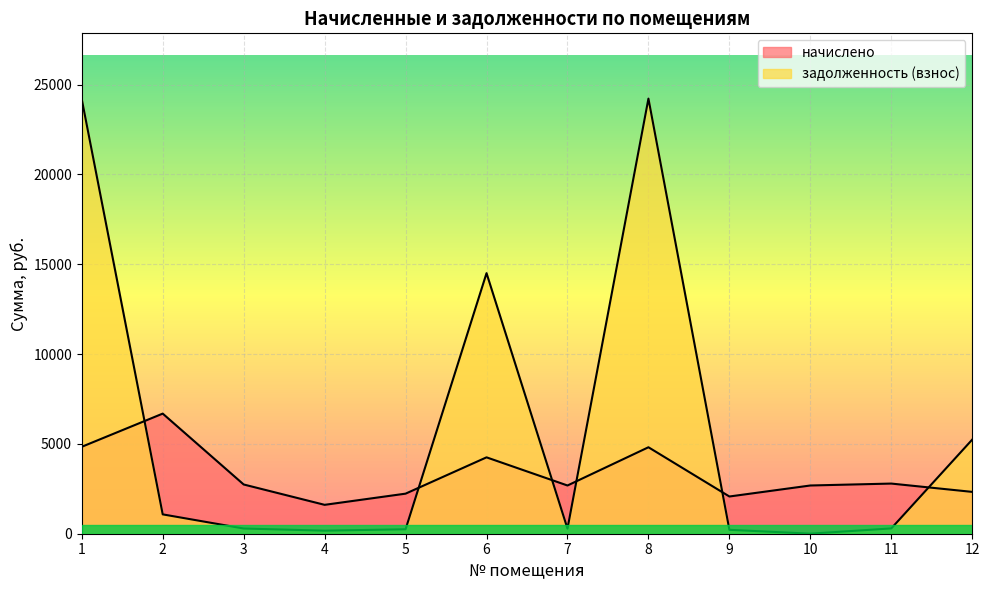

What is the total value across all series at 12?

7568.7